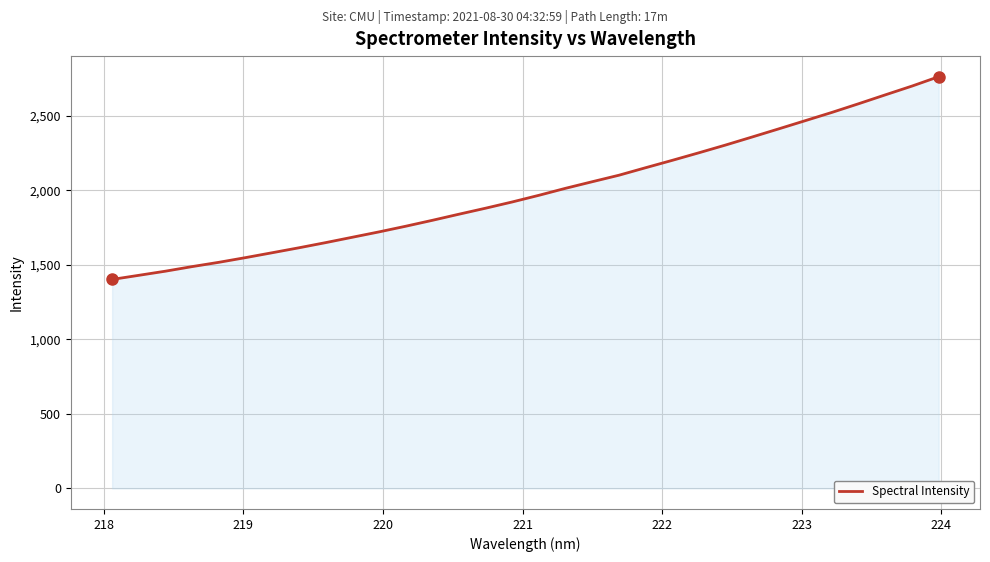

What is the maximum value shown in the chart?

2761.0